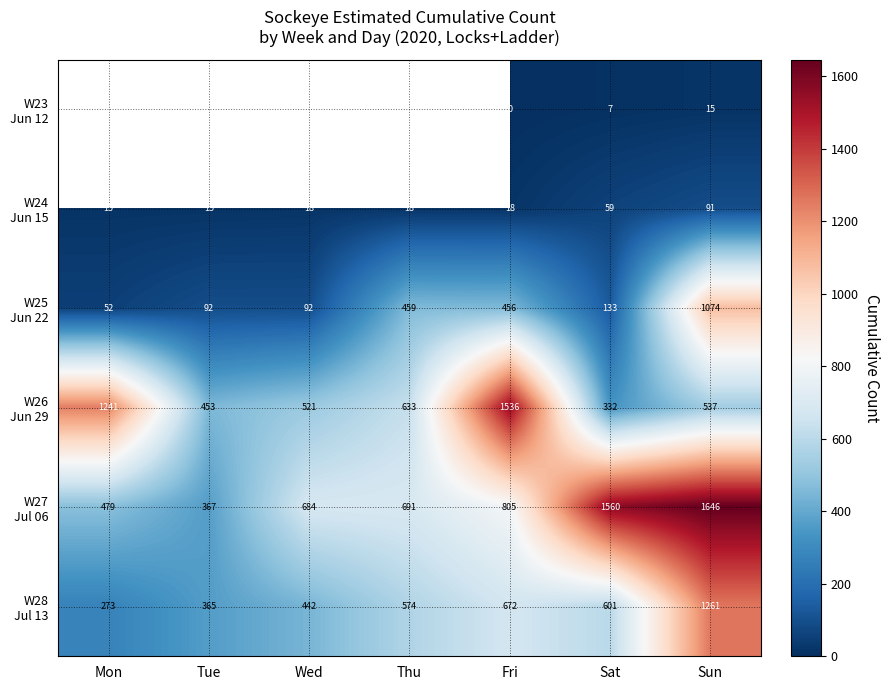

What is the greatest value displayed?

1646.2